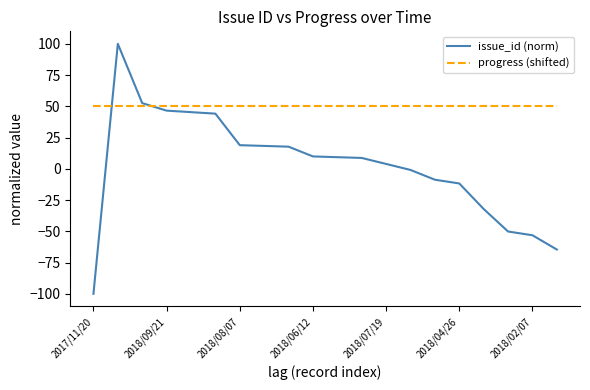

List the series in order of their overall mean, lowest first.

issue_id (norm), progress (shifted)